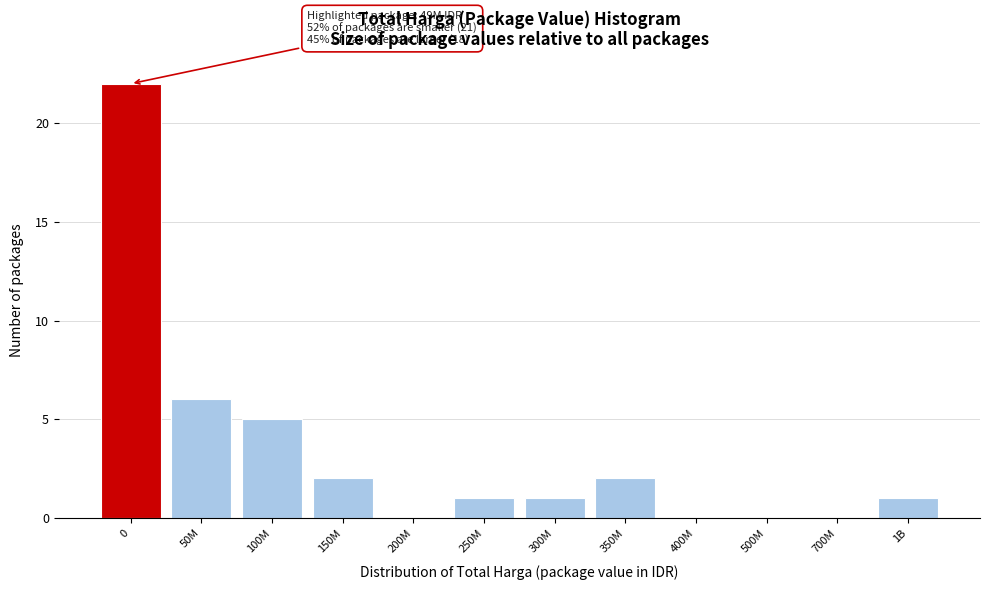

Reading right to left, what are all the values shown in this chart?

1B=1	700M=0	500M=0	400M=0	350M=2	300M=1	250M=1	200M=0	150M=2	100M=5	50M=6	0=22